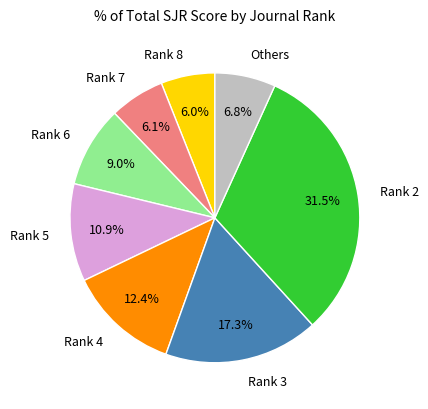

Is it true that Rank 7 is 1% of the pie?

False